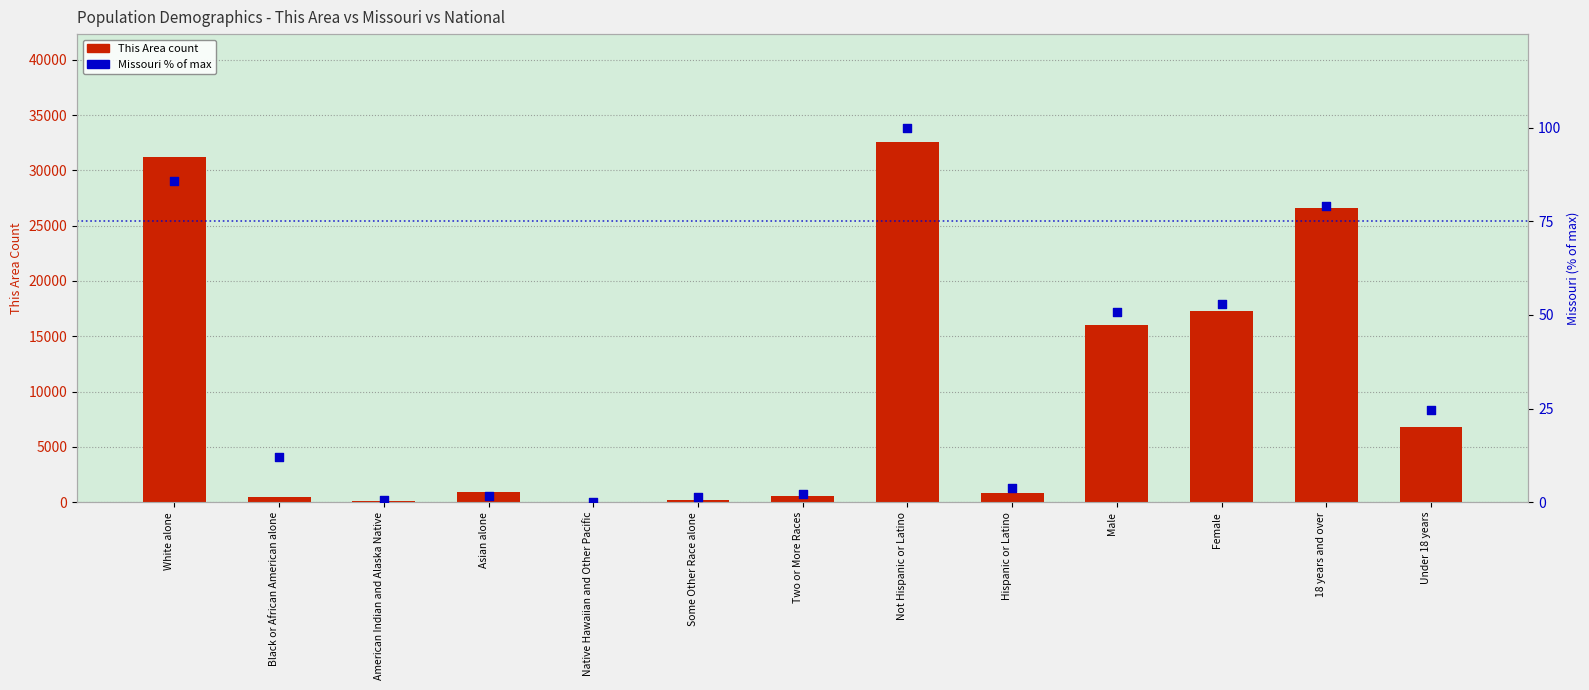

Is the value of This Area count at Some Other Race alone greater than the value of Missouri (% of max) at Not Hispanic or Latino?

Yes